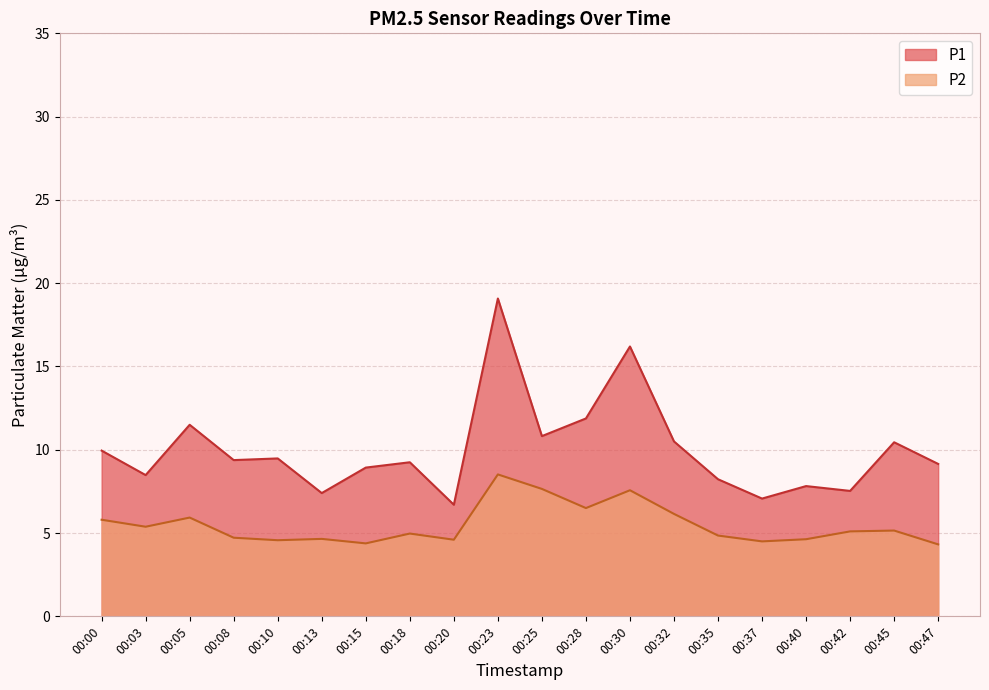

List the labels in order of P1 value, smallest first.

00:20, 00:37, 00:13, 00:42, 00:40, 00:35, 00:03, 00:15, 00:47, 00:18, 00:08, 00:10, 00:00, 00:45, 00:32, 00:25, 00:05, 00:28, 00:30, 00:23